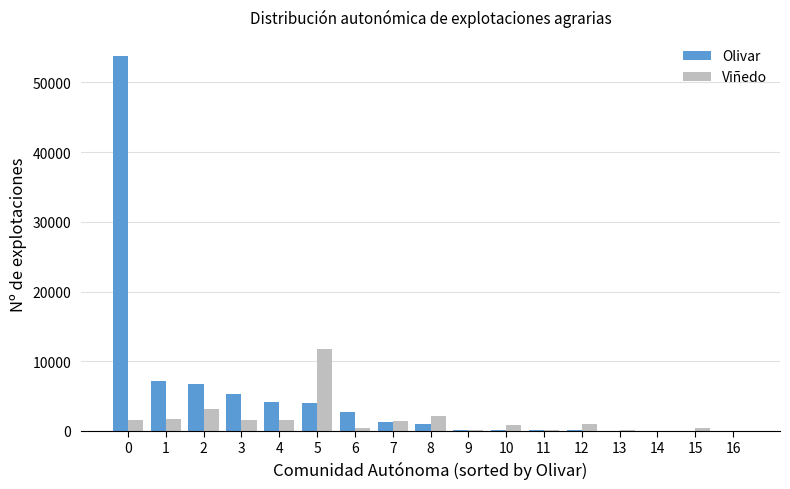

How many categories are shown in the chart?

17